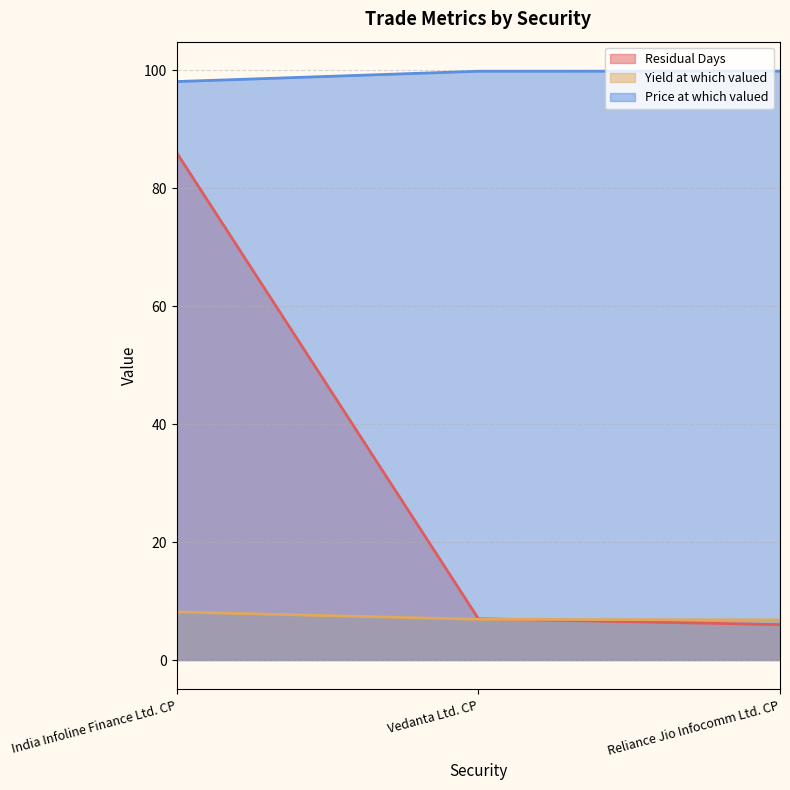

What is the spread (max minus min) of values at India Infoline Finance Ltd. CP?

90.0